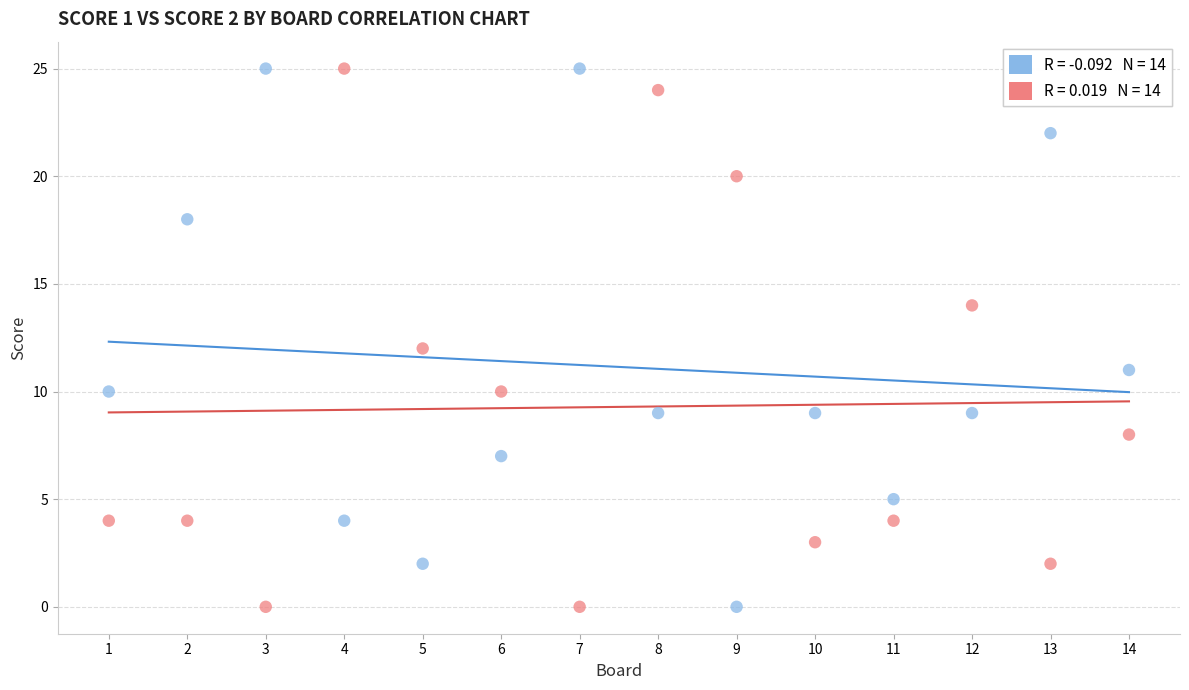

Across all data points, what is the range of X values (max minus min)?

13